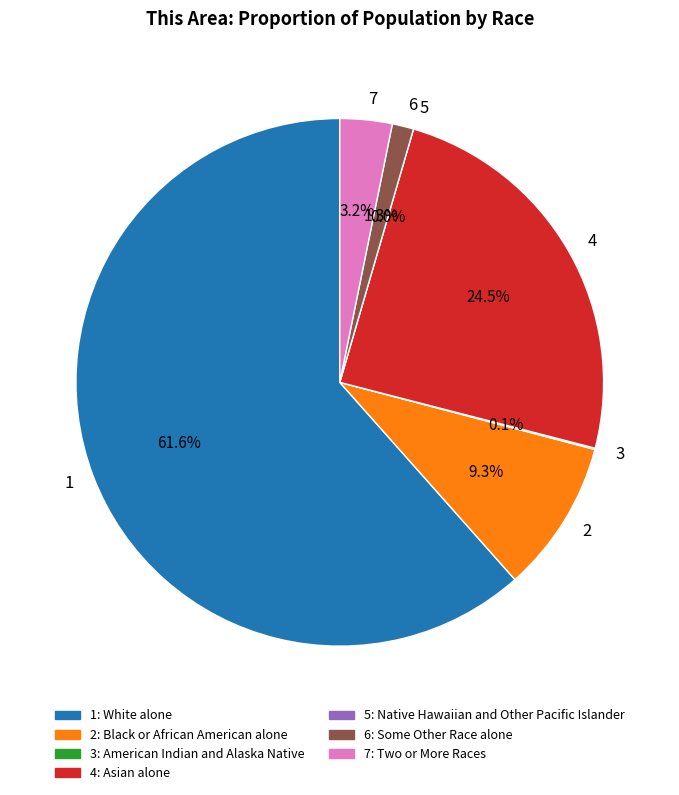

To the nearest percent, what is the difference between the American Indian and Alaska Native and White alone slice percentages?

61%